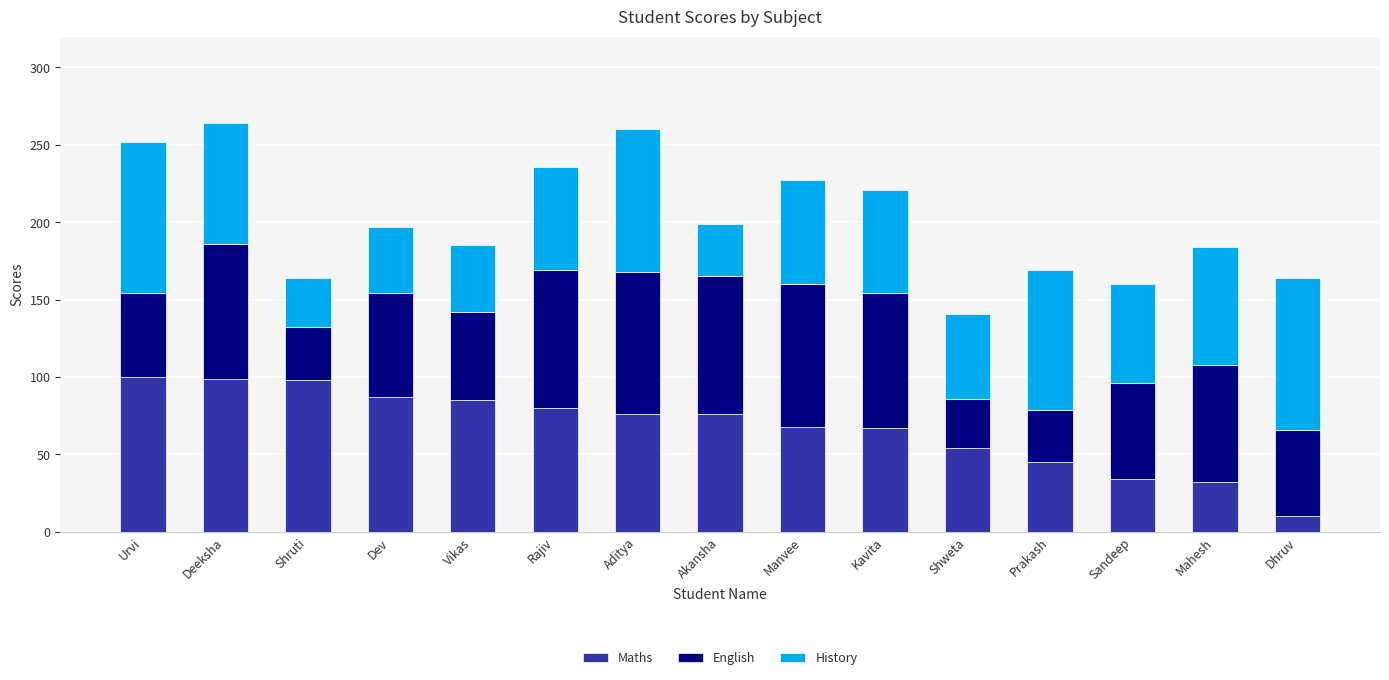

What is the total value across all series at Akansha?

199